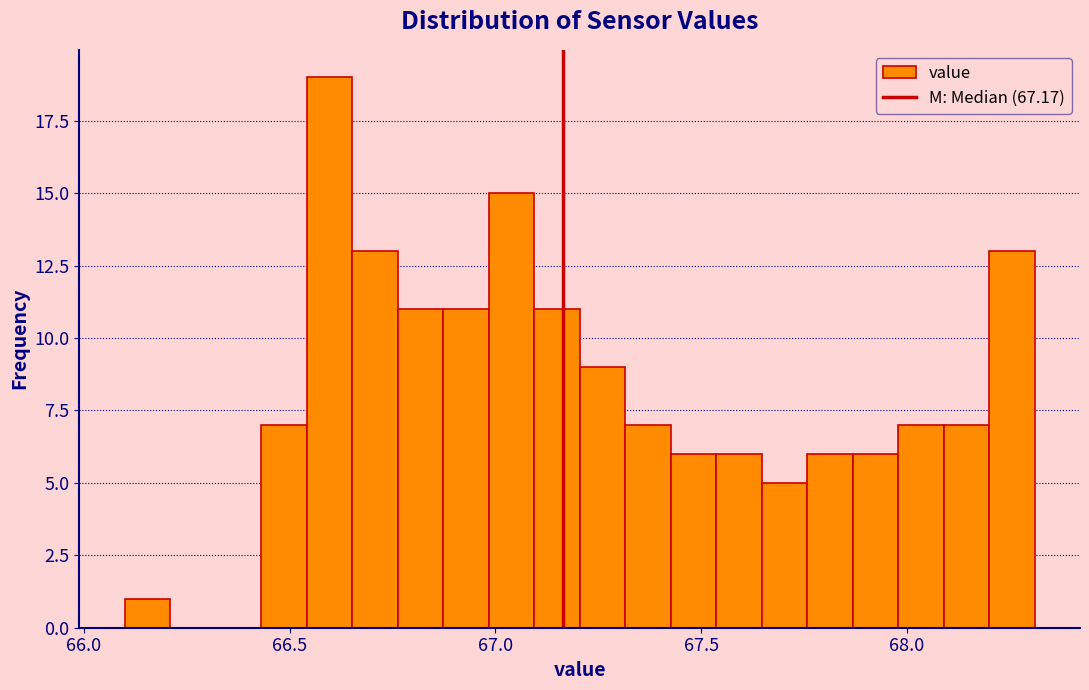

Read against the x-axis, roughly where is the centre of the tallest bar?

66.60